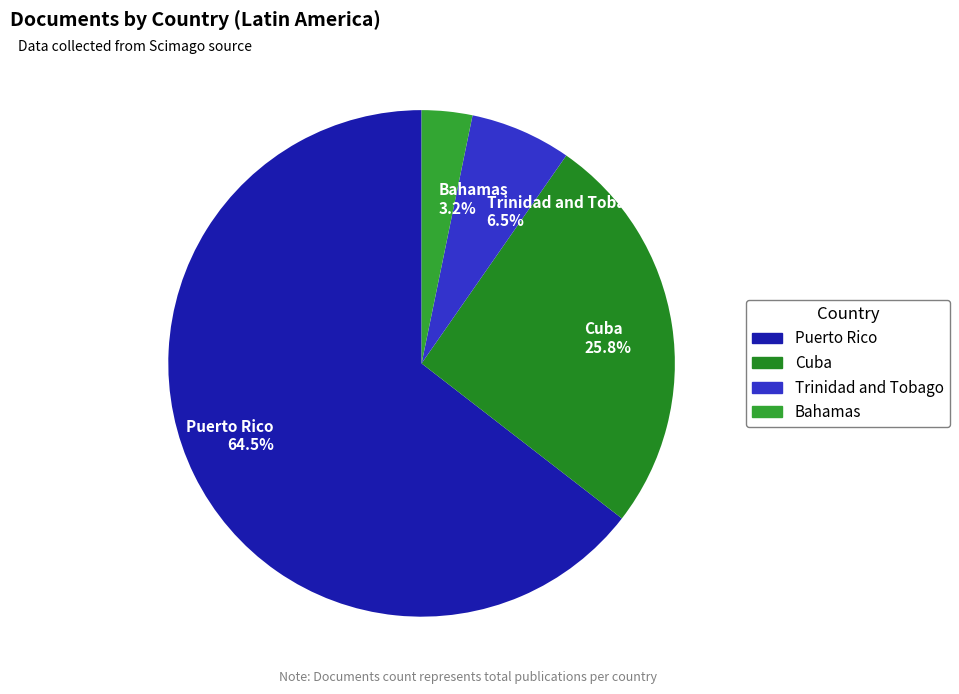

Count the number of slices in the pie.

4